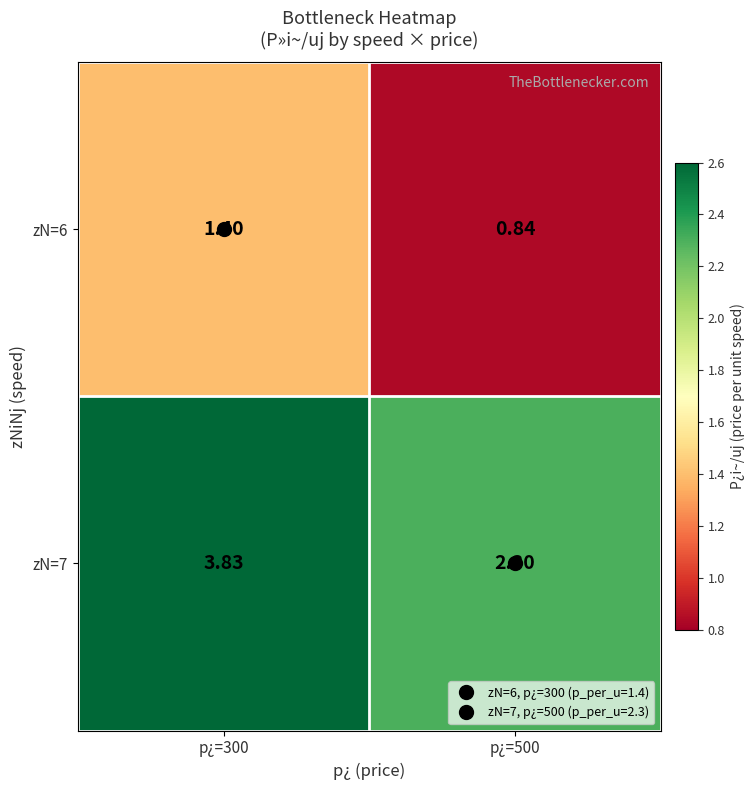

Is the value of zN=7 at p¿=500 greater than the value of zN=6 at p¿=300?

Yes